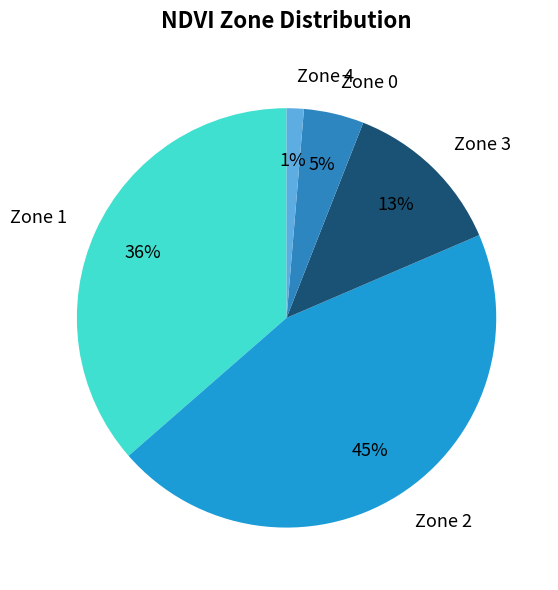

What is the largest slice in the pie chart?

Zone 2